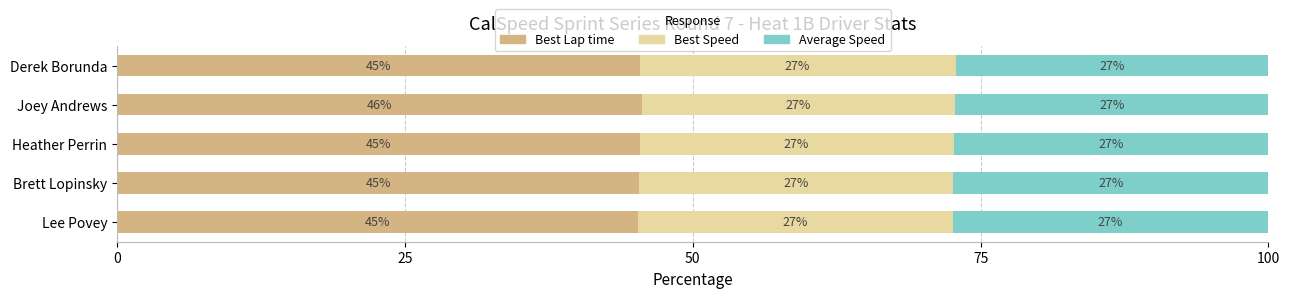

What is the sum of all Best Lap time values?

226.9